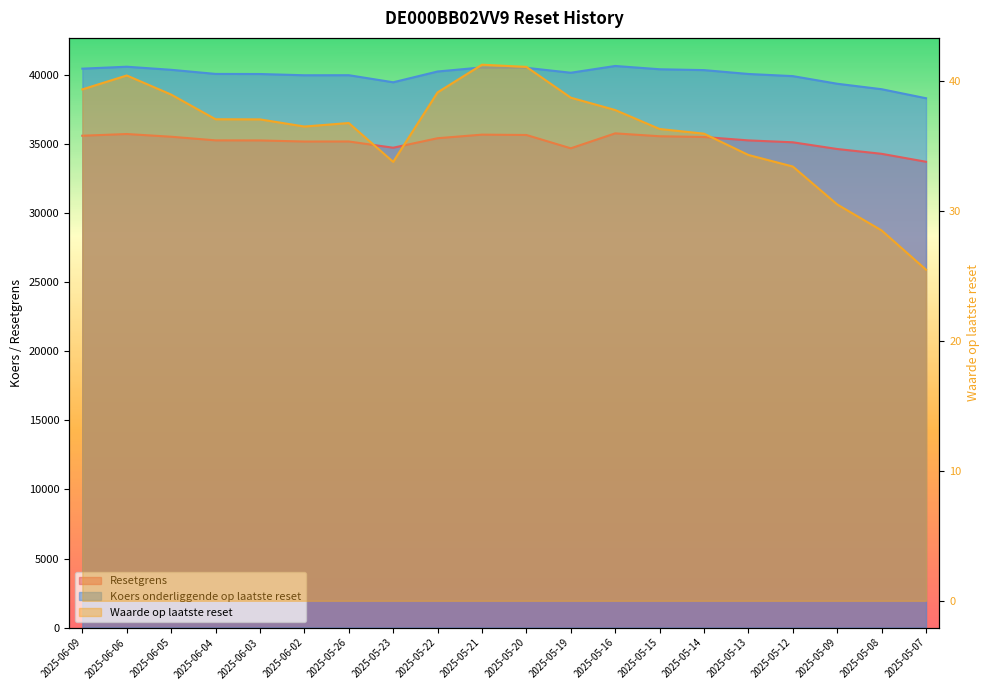

Rank the series by their maximum value, from lowest to highest.

Waarde op laatste reset, Resetgrens, Koers onderliggende op laatste reset